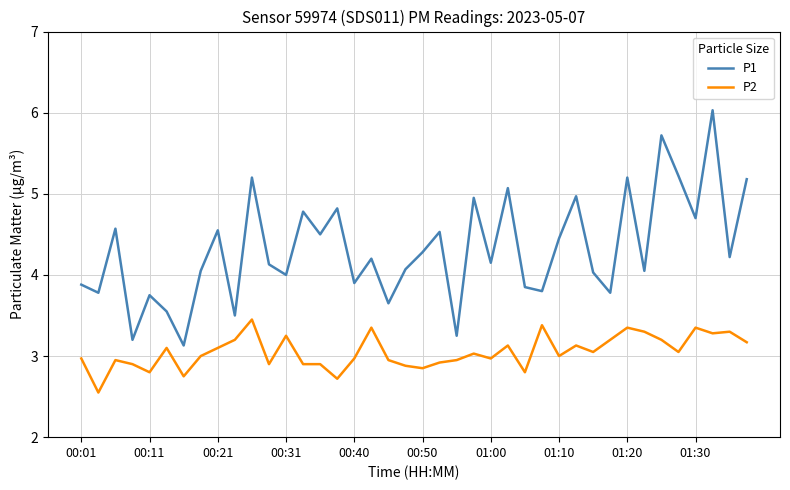

List the series in order of their peak value, highest first.

P1, P2